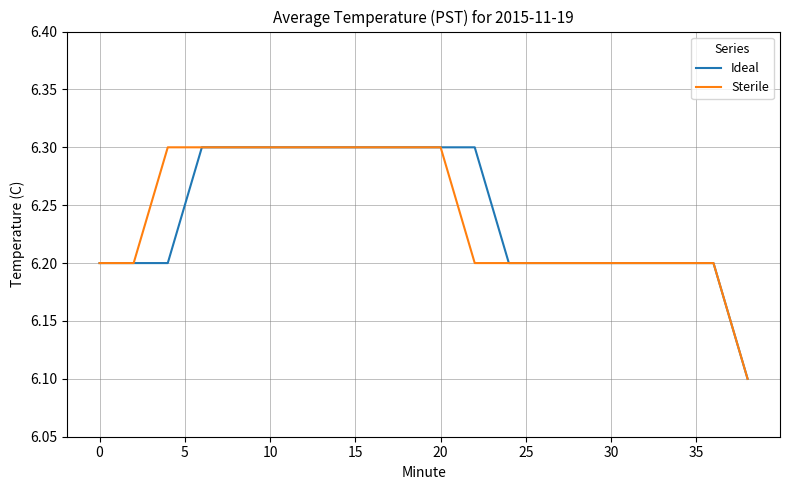

What is the maximum value shown in the chart?

6.3